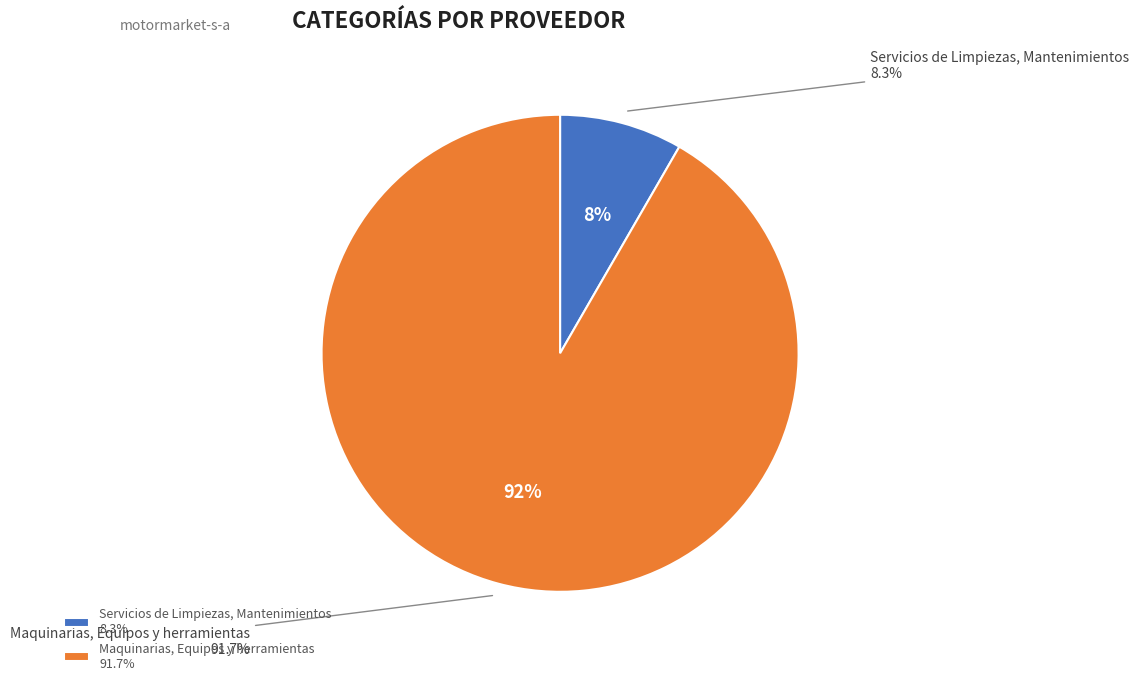

To the nearest percent, what percentage of the pie is Servicios de Limpiezas, Mantenimientos?

8%